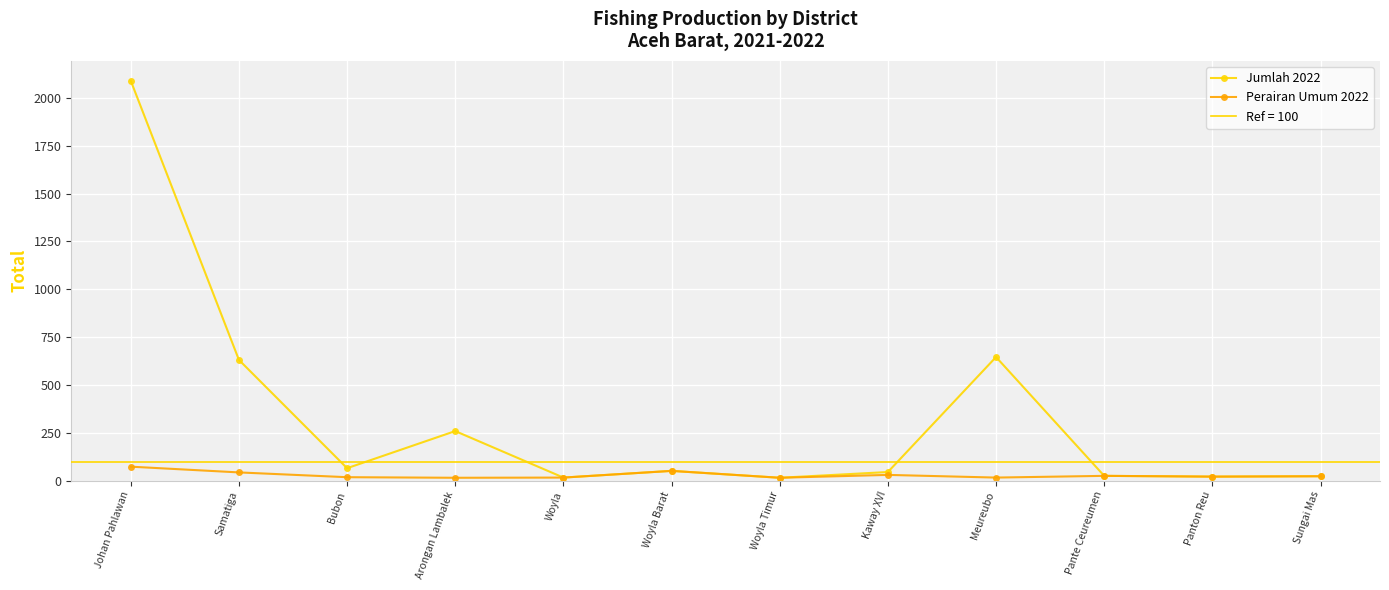

How many categories are shown in the chart?

12